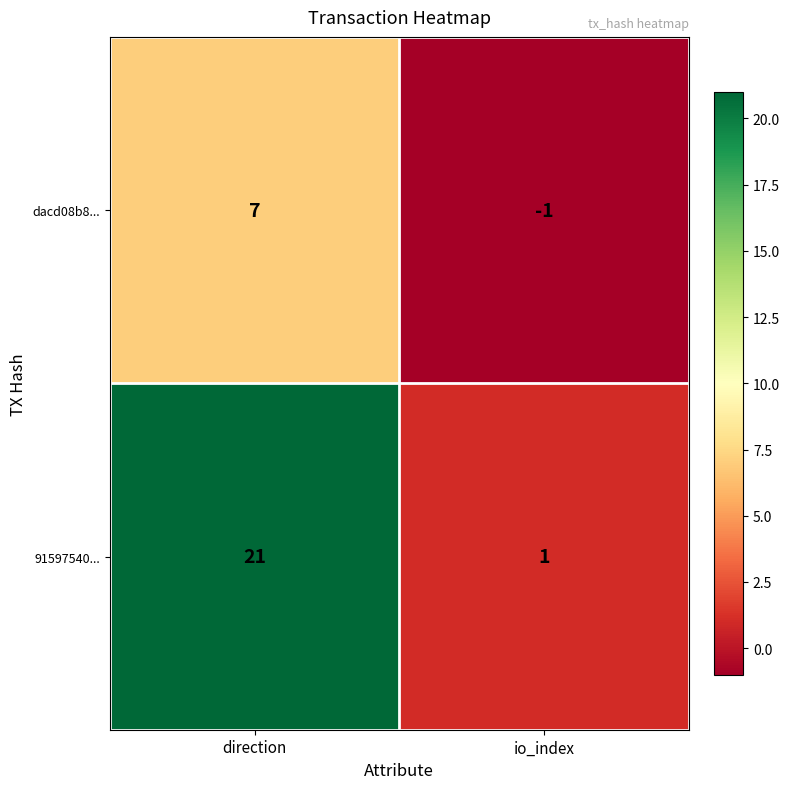

List the series in order of their peak value, highest first.

91597540..., dacd08b8...